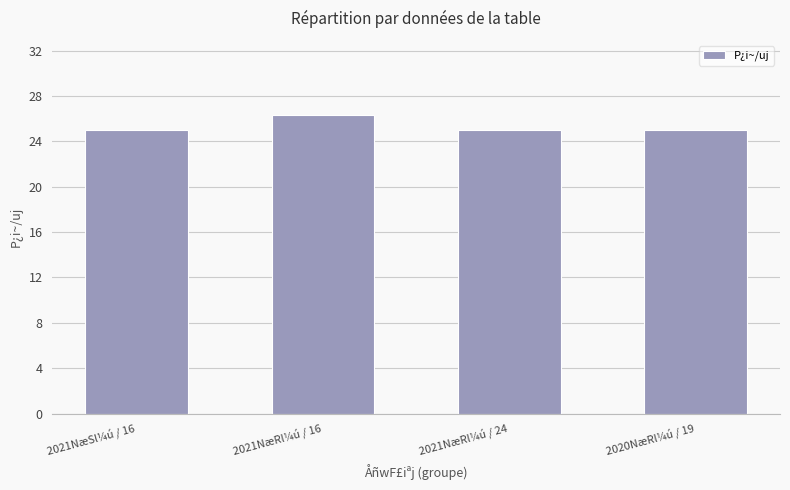

What is the label of the 1st bar from the right?

2020NæRl¼ú / 19